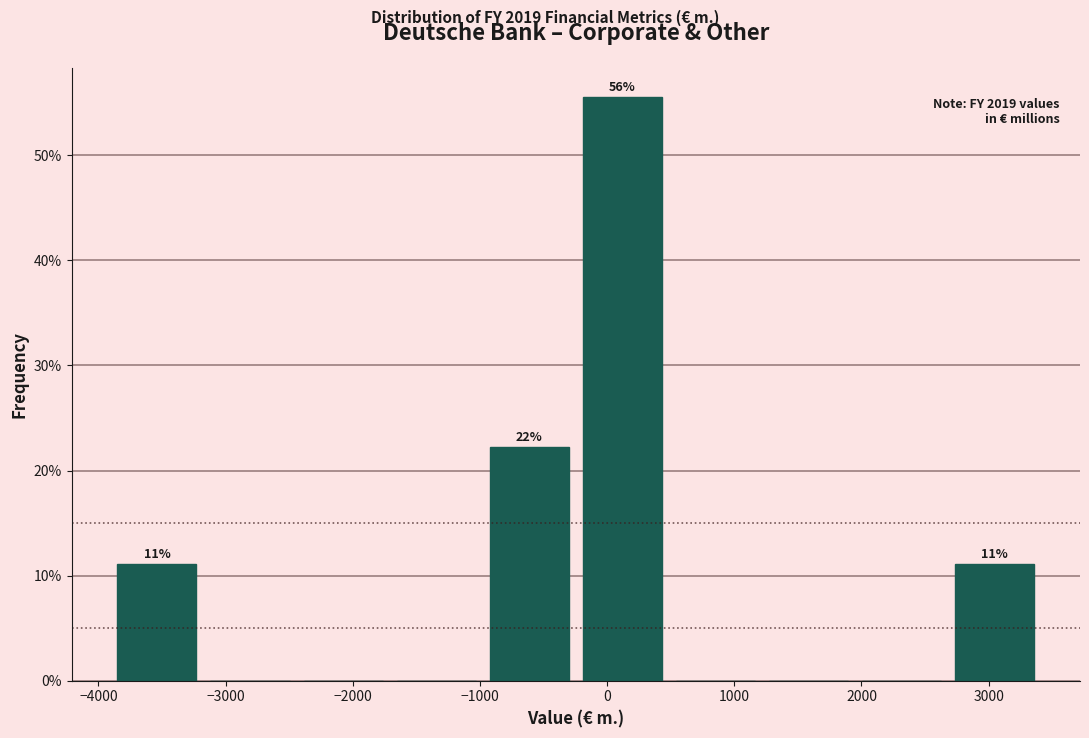

Over which range of the x-axis is the bar tallest?

-200 to 500